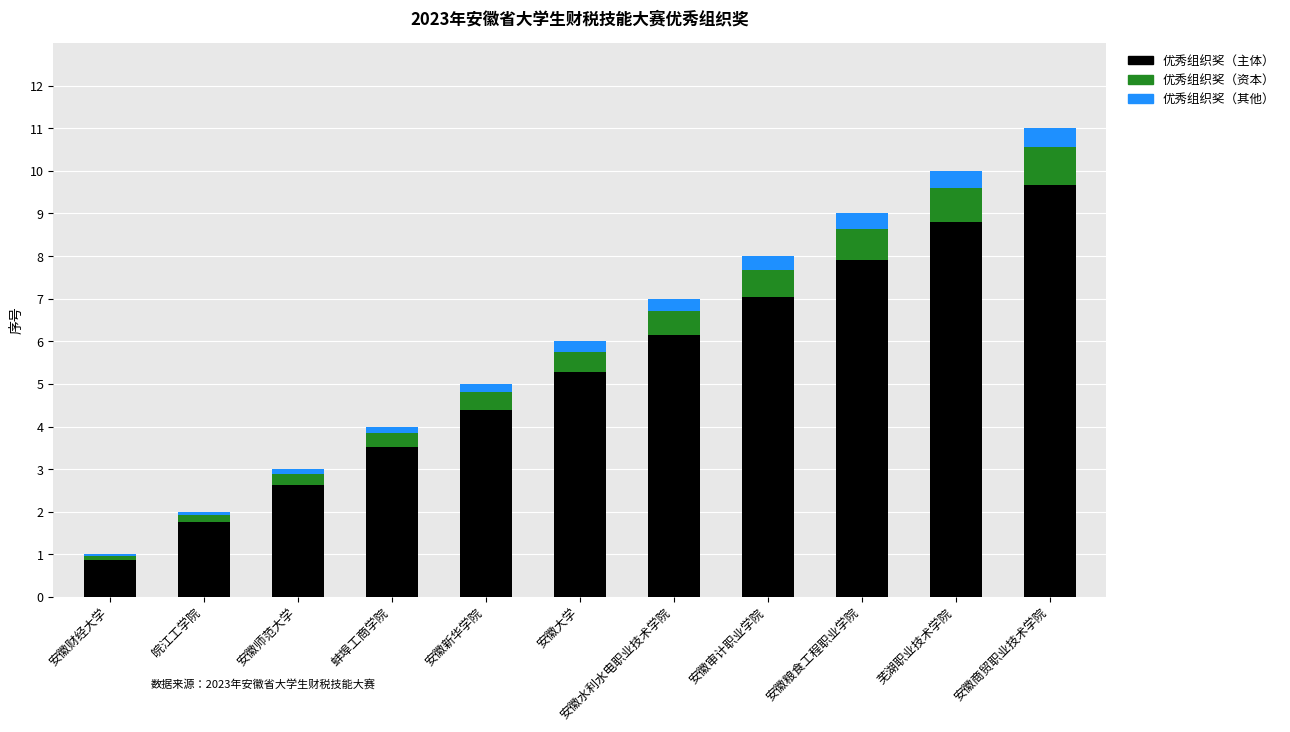

What is the lowest value of the 优秀组织奖（主体） series?

0.9